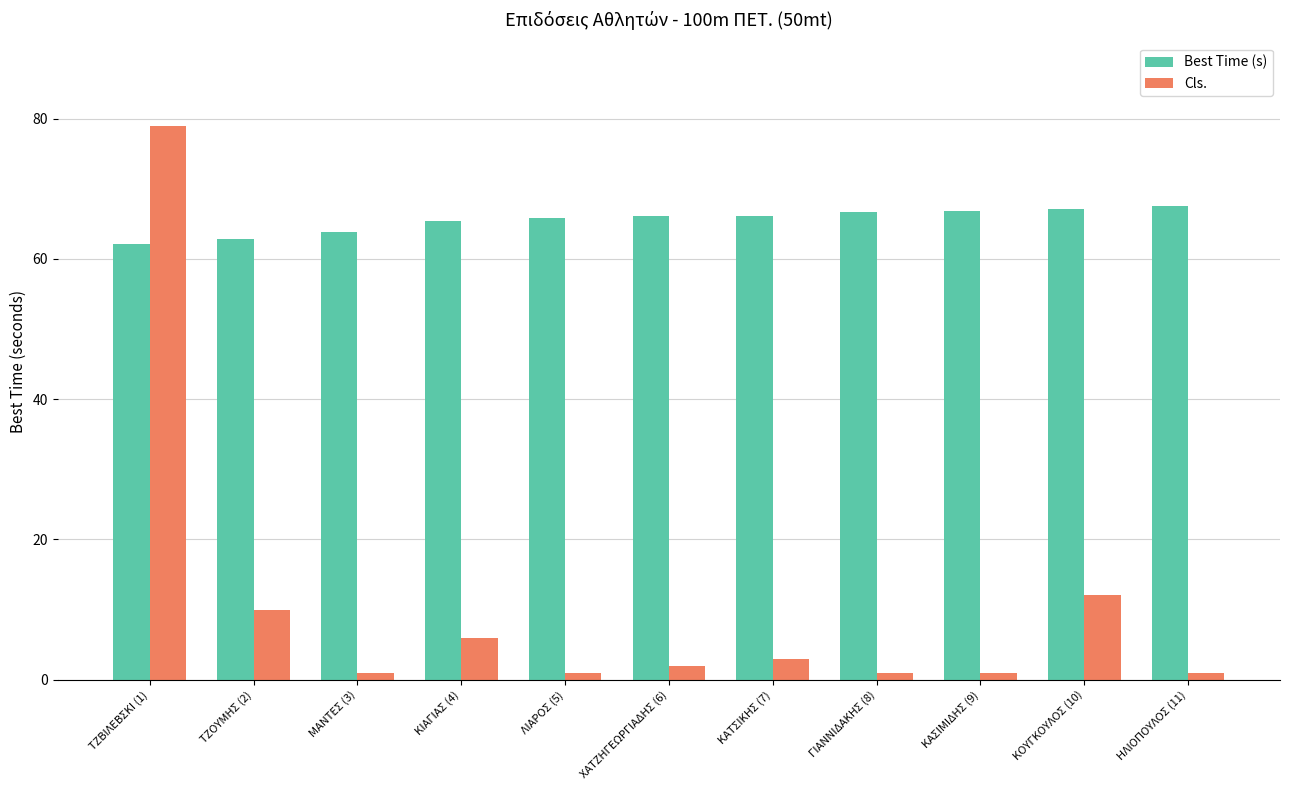

What is the highest value of the Cls. series?

79.0